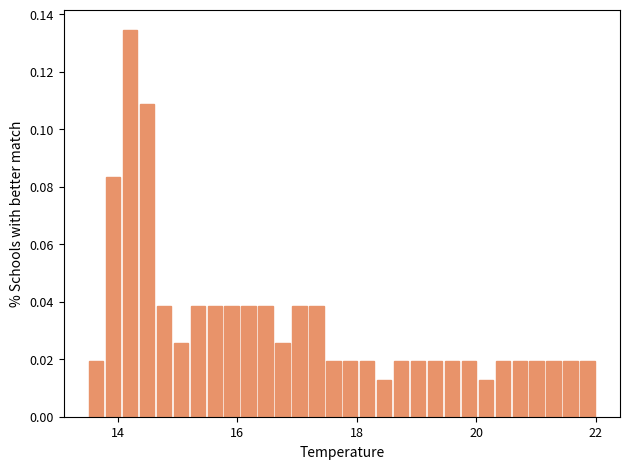

Read against the x-axis, roughly where is the centre of the tallest bar?

14.2